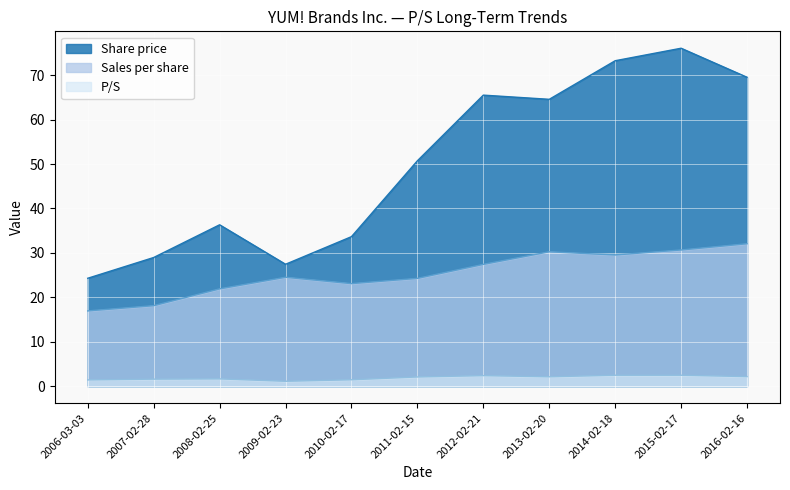

At which label does Sales per share first exceed 24?

2009-02-23